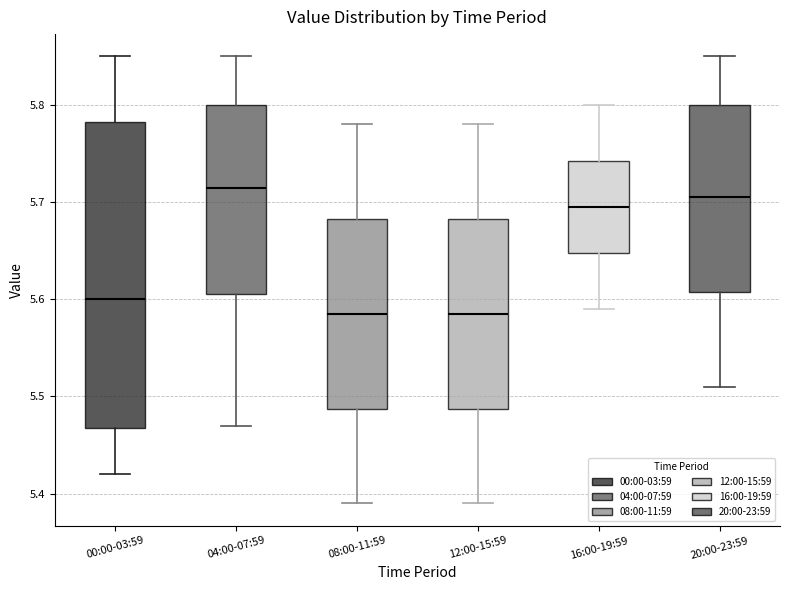

Which box is the tallest, from its lower edge to its upper edge?

00:00-03:59